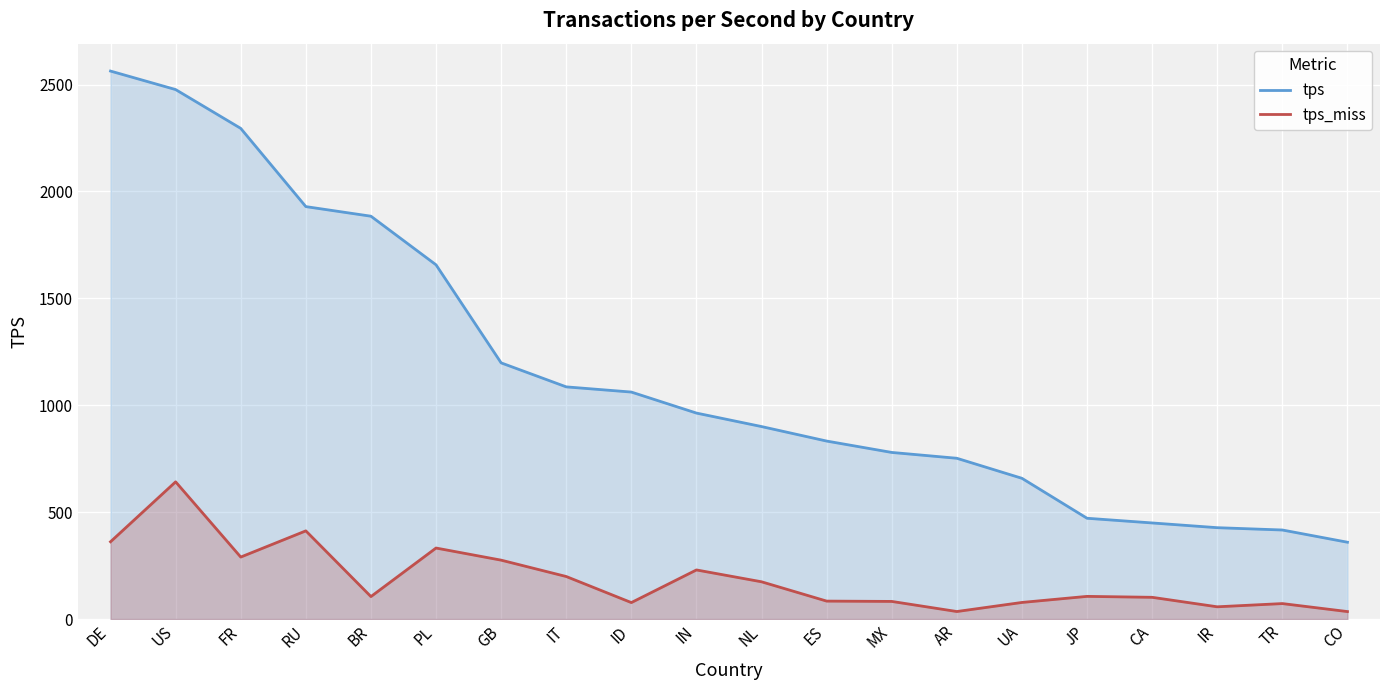

How many data points in tps_miss are above 106?

10